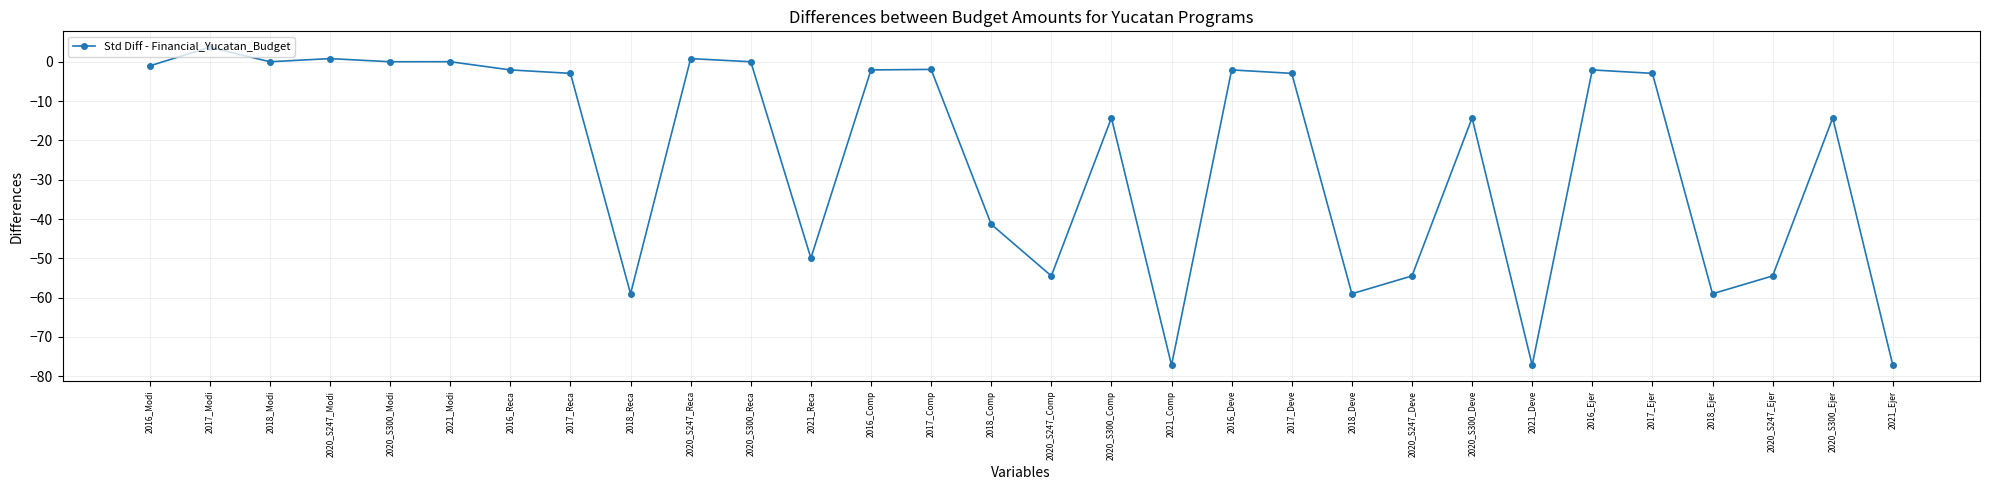

How many data points does each series have?

30